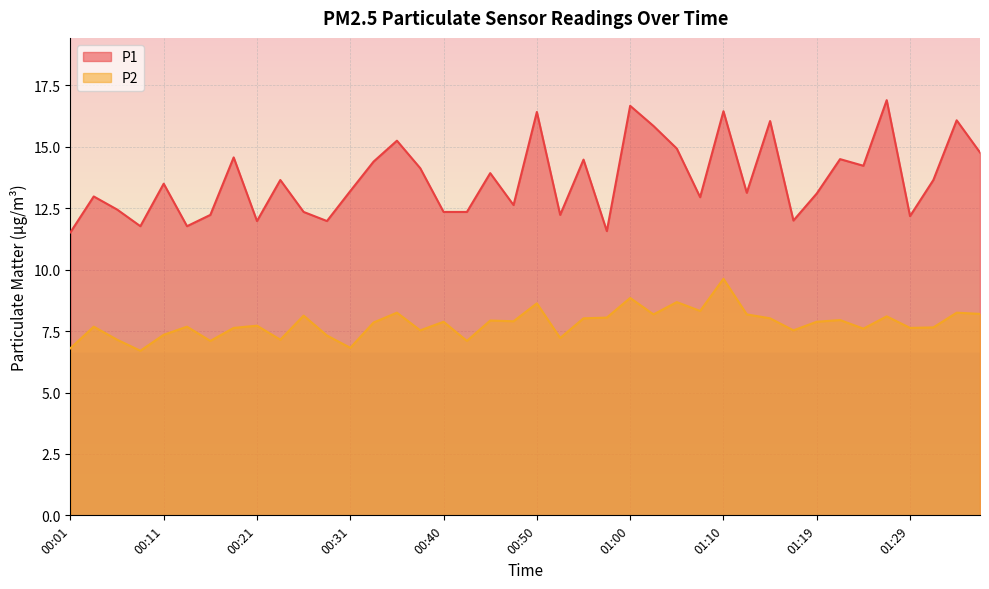

Rank the series at 01:36 from lowest to highest value.

P2, P1